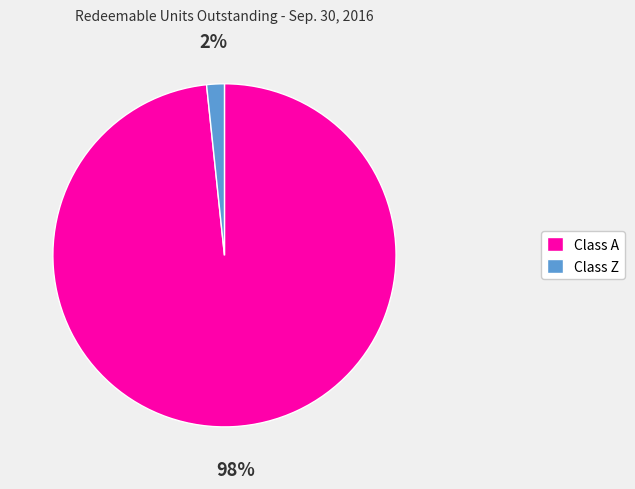

Between Class Z and Class A, which is larger?

Class A